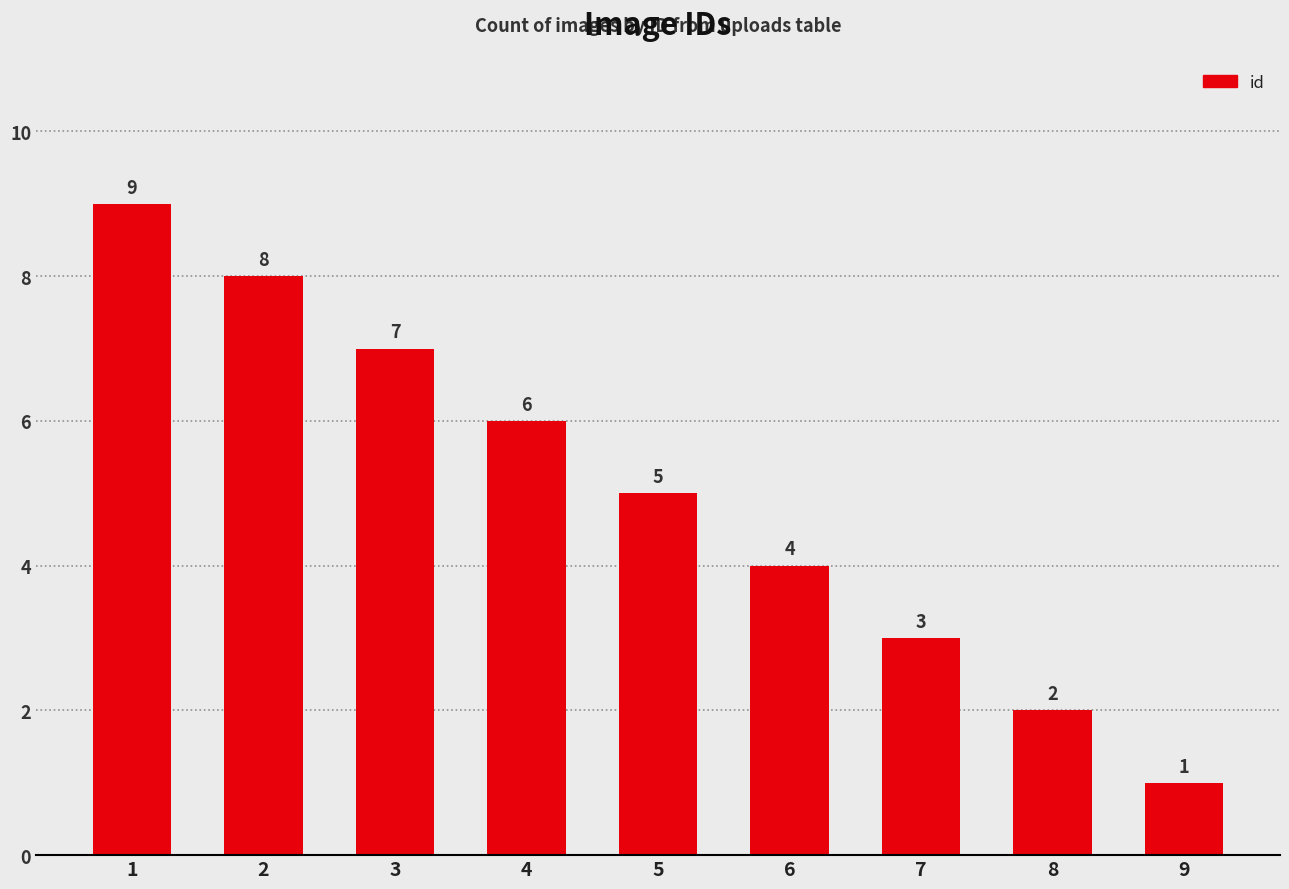

Rank the categories by value from lowest to highest.

9, 8, 7, 6, 5, 4, 3, 2, 1